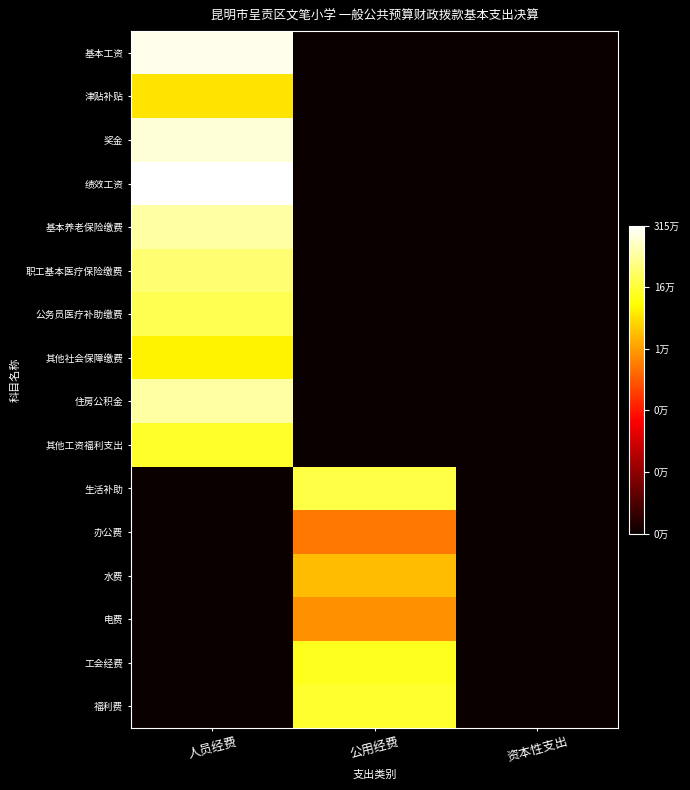

Between 公用经费 and 资本性支出, which series saw the biggest shift?

生活补助